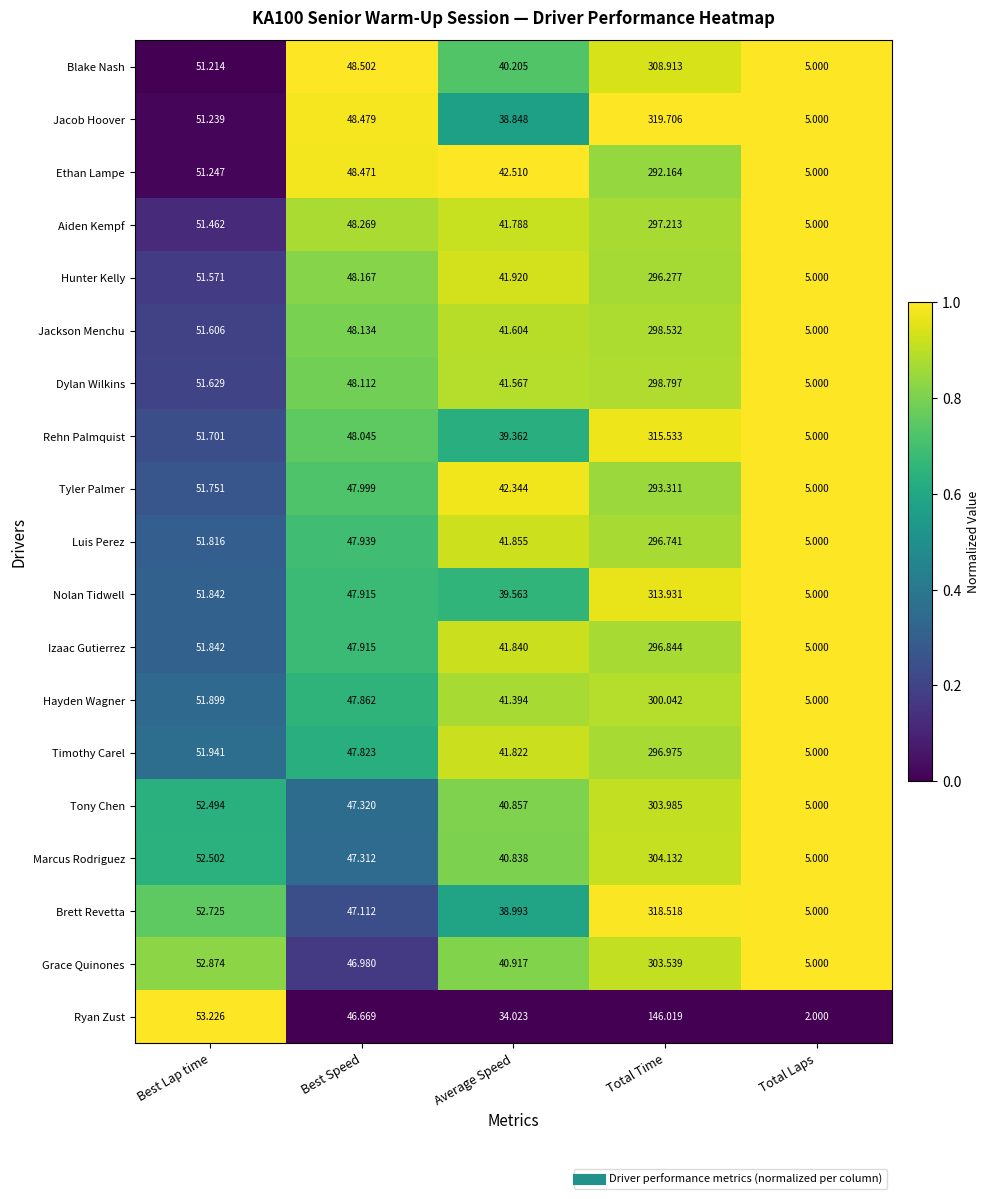

Which series changed the most between Best Speed and Total Time?

Brett Revetta